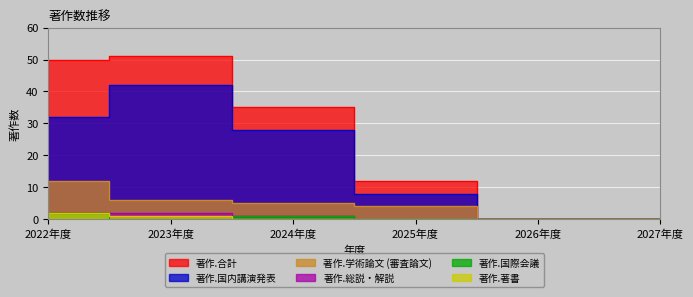

Reading left to right, transcribe all the data shown in this chart.

著作.学術論文 (審査論文): 2022年度=12	2023年度=6	2024年度=5	2025年度=4	2026年度=0	2027年度=0
著作.国内講演発表: 2022年度=32	2023年度=42	2024年度=28	2025年度=8	2026年度=0	2027年度=0
著作.総説・解説: 2022年度=2	2023年度=2	2024年度=1	2025年度=0	2026年度=0	2027年度=0
著作.国際会議: 2022年度=2	2023年度=0	2024年度=1	2025年度=0	2026年度=0	2027年度=0
著作.著書: 2022年度=2	2023年度=1	2024年度=0	2025年度=0	2026年度=0	2027年度=0
著作.合計: 2022年度=50	2023年度=51	2024年度=35	2025年度=12	2026年度=0	2027年度=0